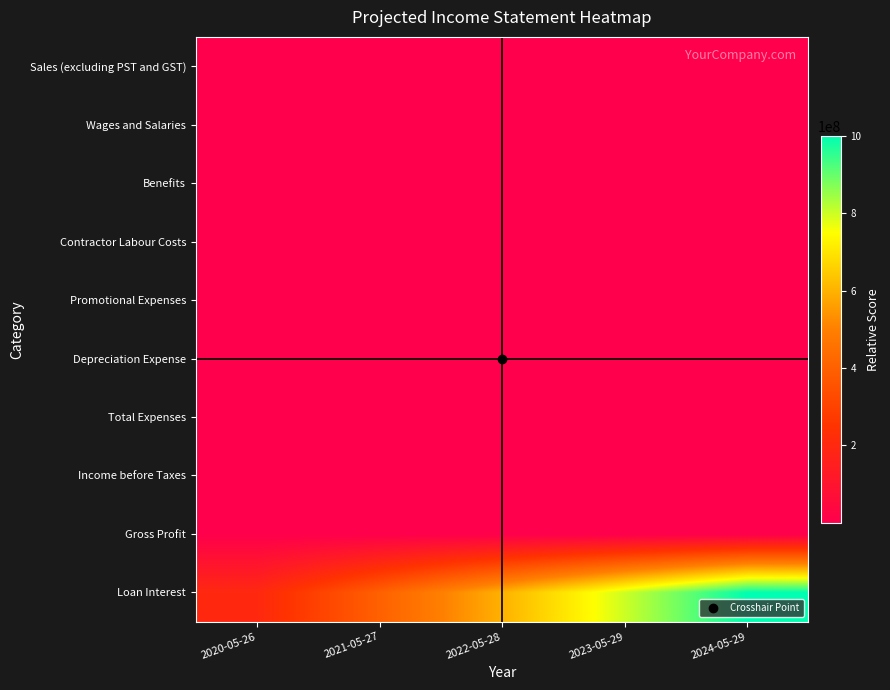

Between 2023-05-29 and 2024-05-29, which series saw the biggest shift?

Loan Interest